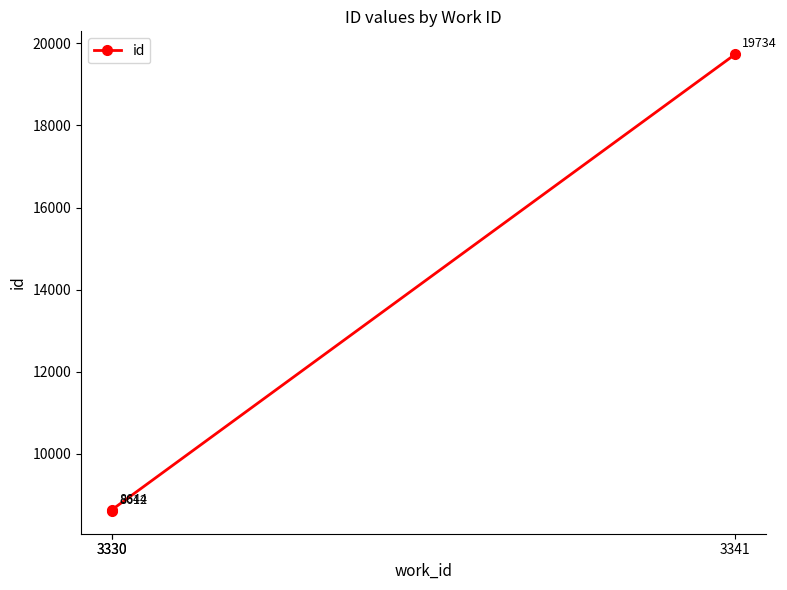

Is this an area chart (filled region under the line)?

No